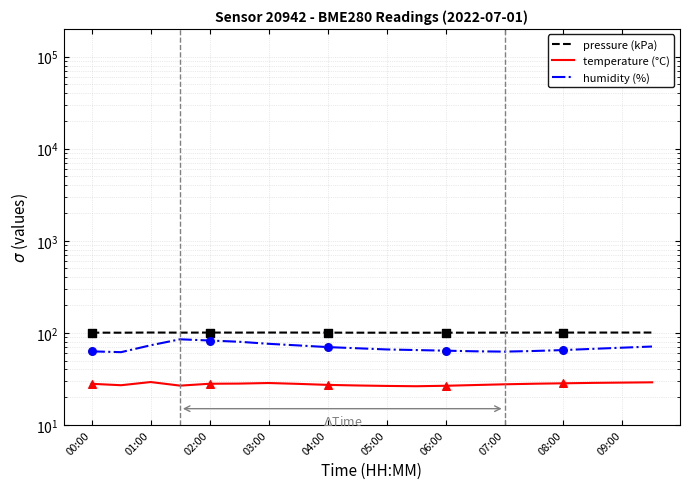

Which series has the largest total across all categories?

pressure (kPa)